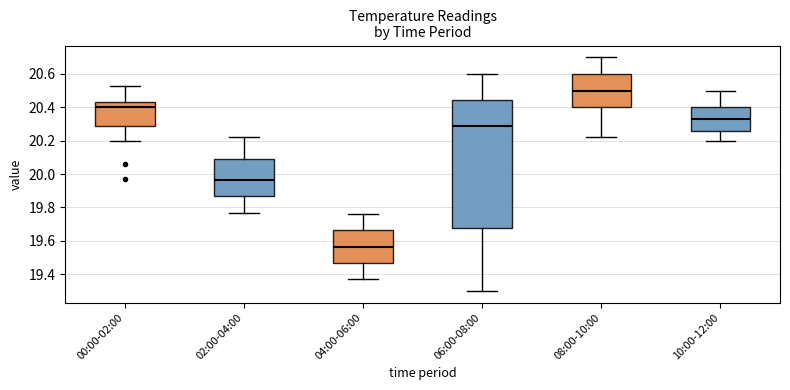

Which box has the highest median line?

08:00-10:00